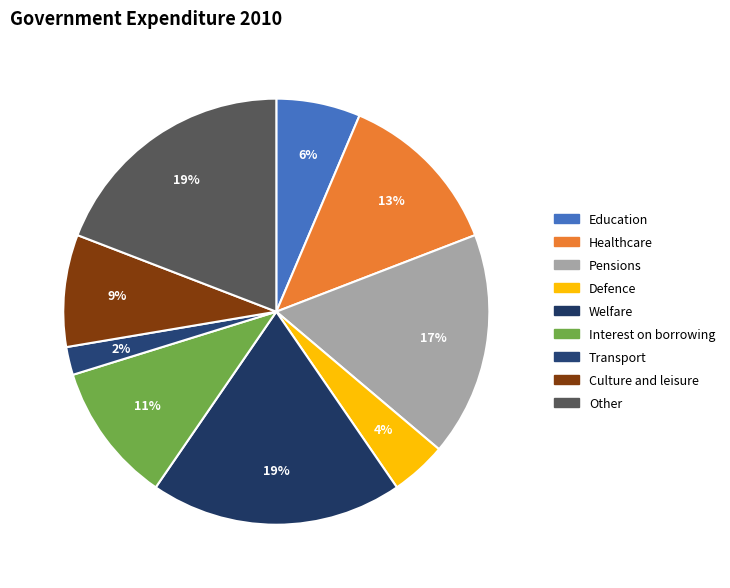

How many segments does this pie chart have?

9